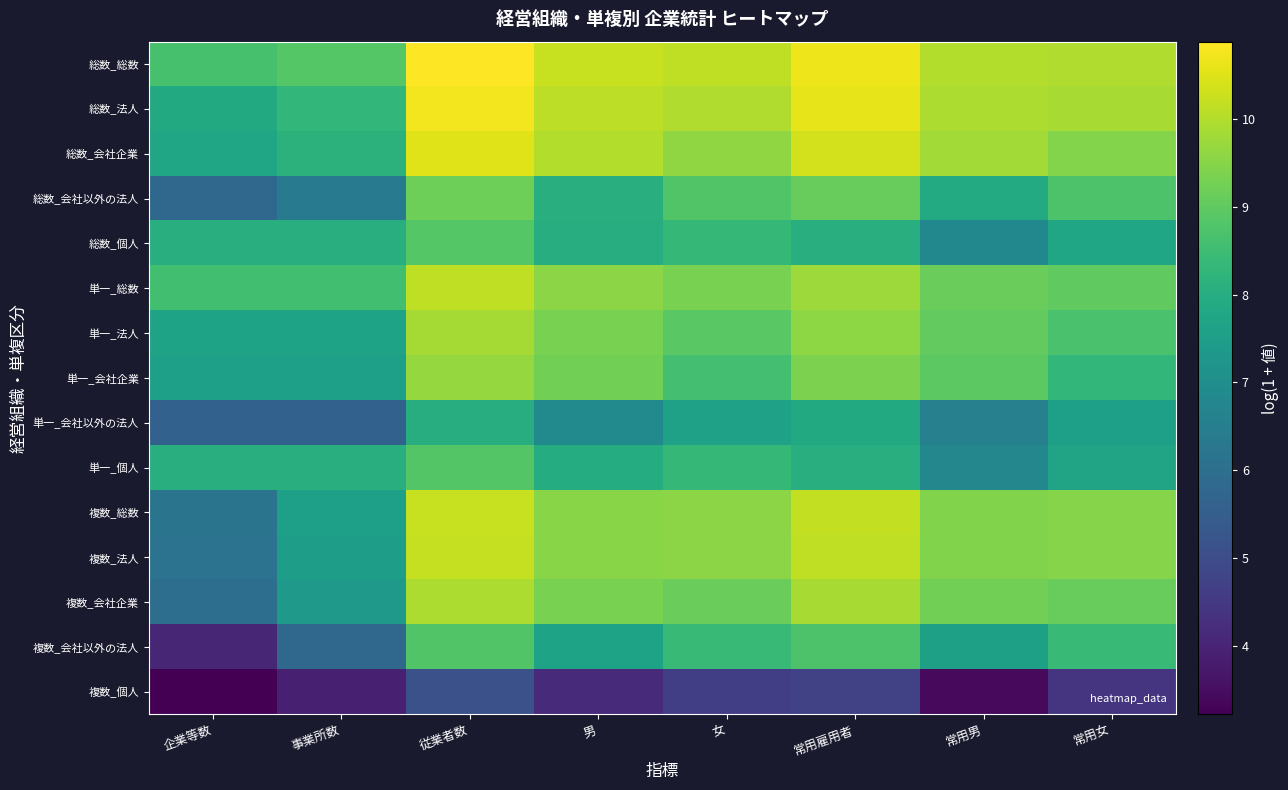

List the series in order of their peak value, lowest first.

複数_個人, 単一_会社以外の法人, 複数_会社以外の法人, 単一_個人, 総数_個人, 総数_会社以外の法人, 単一_会社企業, 単一_法人, 複数_会社企業, 単一_総数, 複数_法人, 複数_総数, 総数_会社企業, 総数_法人, 総数_総数